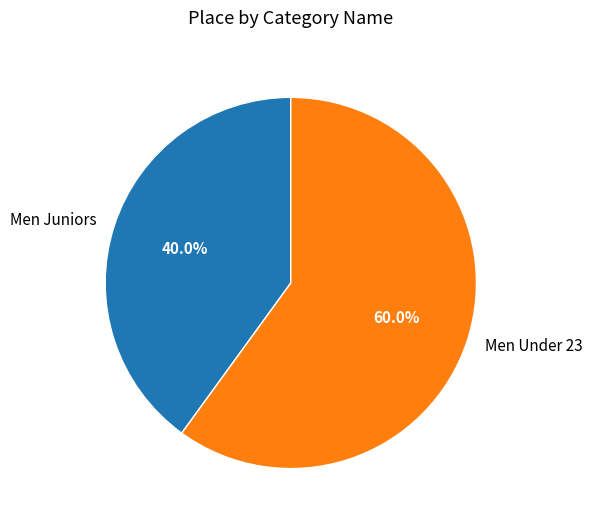

Which category has the biggest portion of the pie?

Men Under 23